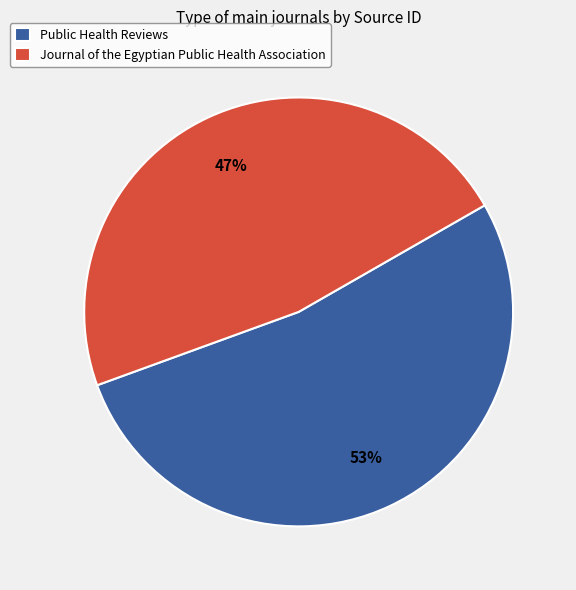

Do Public Health Reviews and Journal of the Egyptian Public Health Association together represent more than half of the pie?

Yes